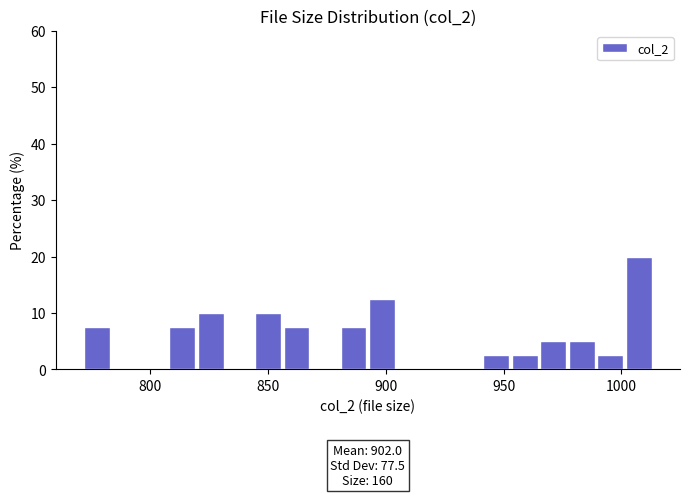

Read against the x-axis, roughly where is the centre of the tallest bar?

1005